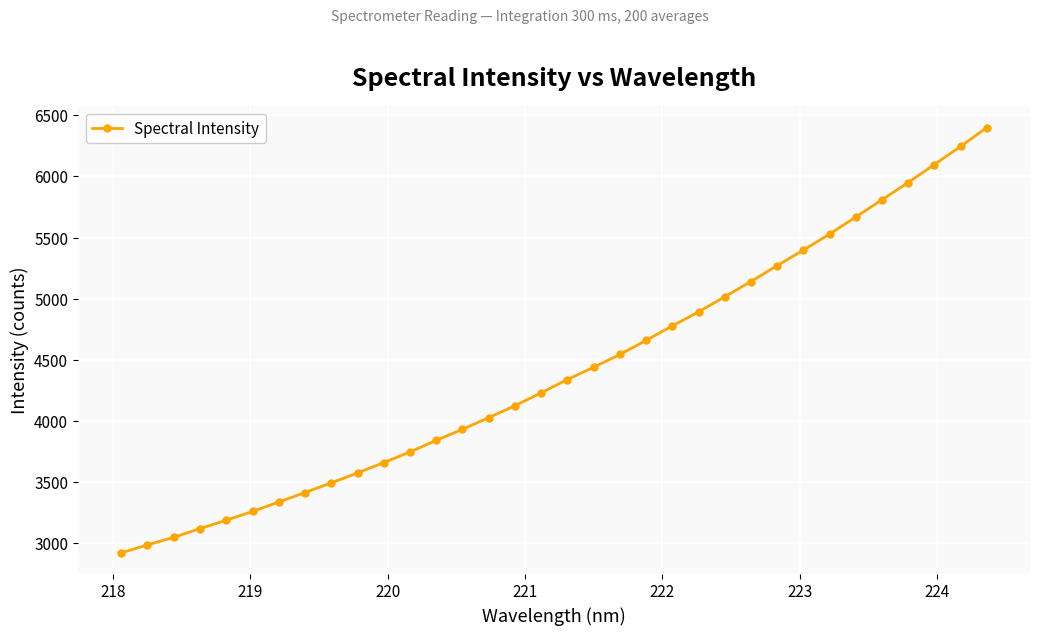

Reading left to right, transcribe all the data shown in this chart.

2920.7	2984.8	3047.2	3118.7	3186.9	3258.8	3336.0	3413.8	3492.7	3573.7	3658.9	3745.7	3840.4	3931.1	4026.6	4123.9	4229.7	4338.3	4438.7	4543.3	4658.7	4776.9	4891.8	5015.4	5140.3	5270.7	5397.2	5528.5	5667.9	5808.9	5950.3	6097.7	6245.2	6399.9